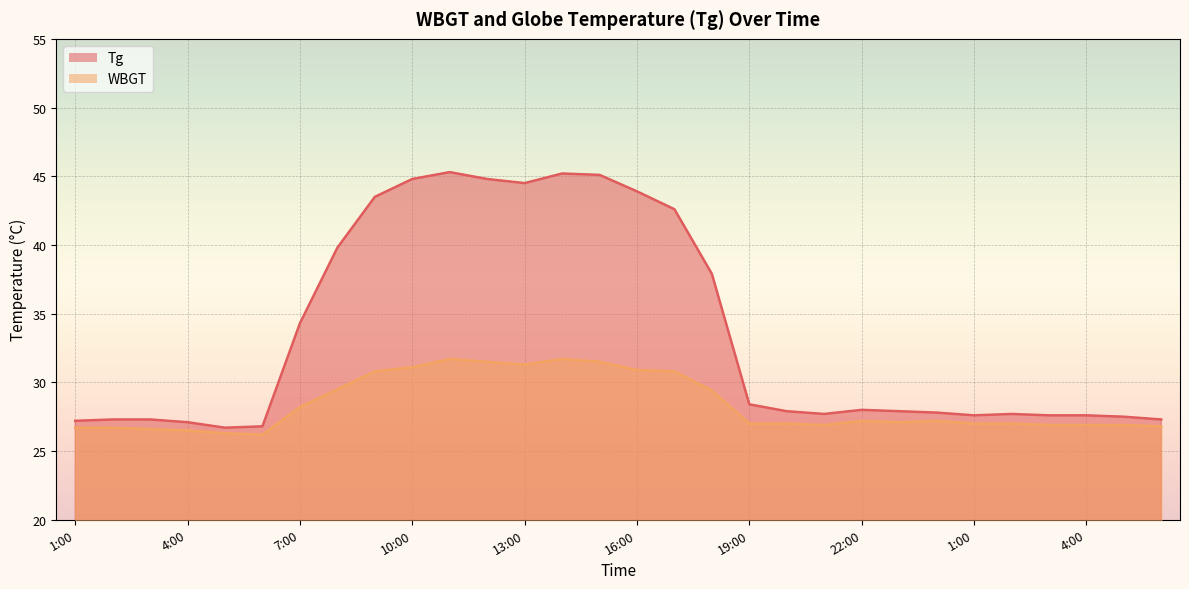

The WBGT series shows 46.1 at 19:00. True or false?

False